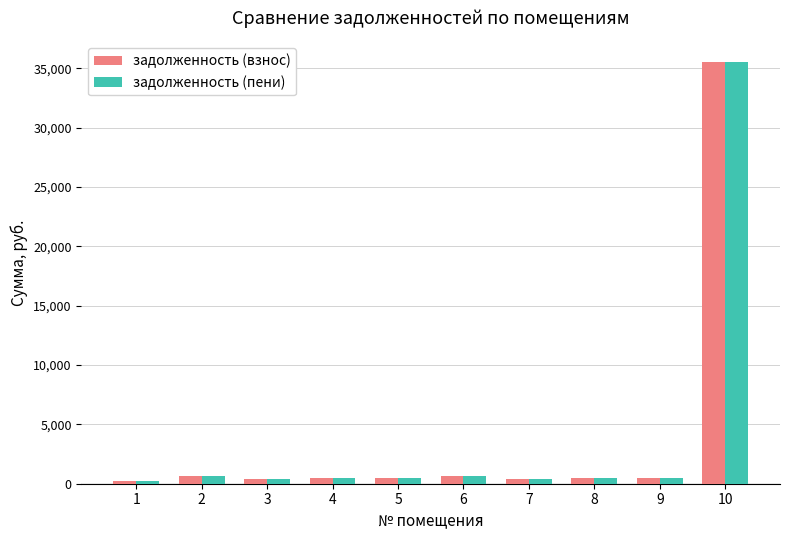

Read the задолженность (пени) value at 6.

665.9